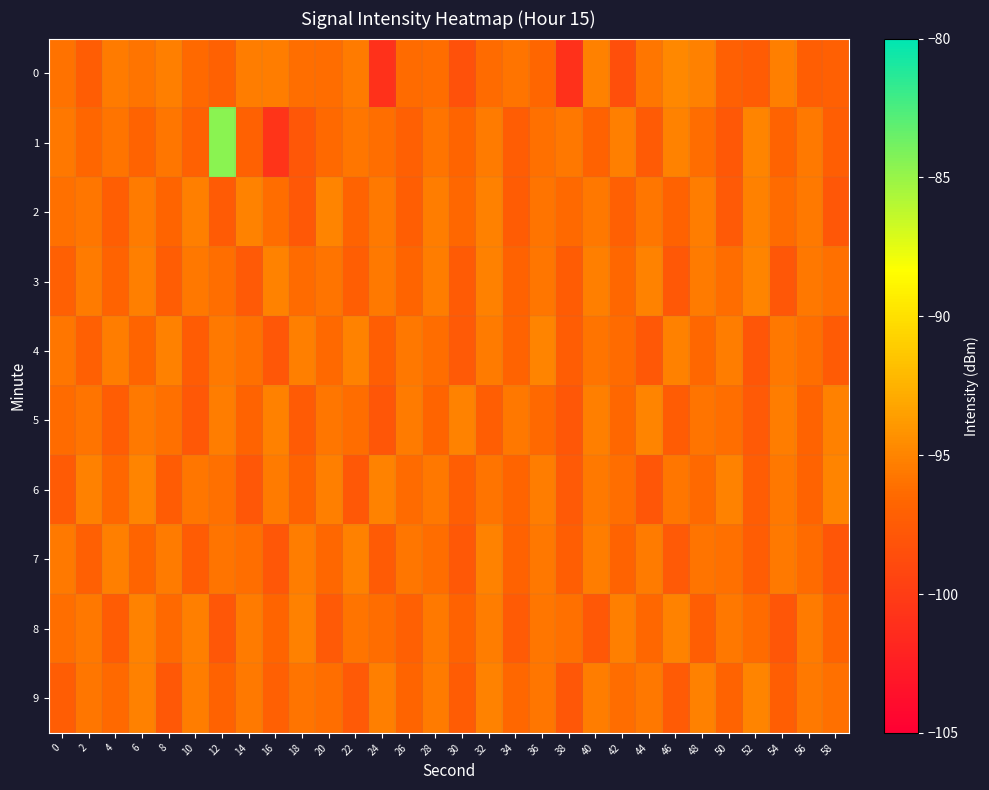

What is the total value across all series at 0?

-963.6